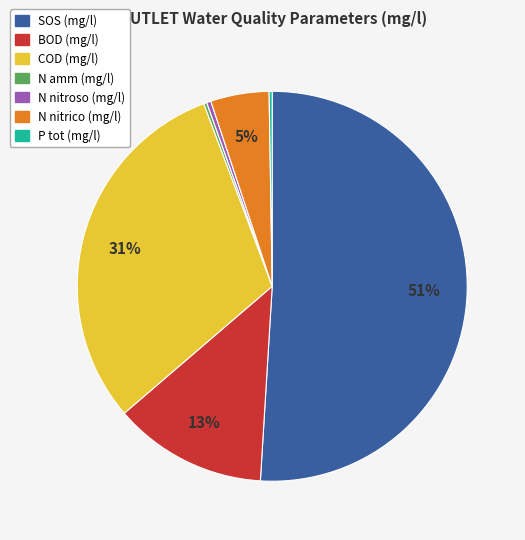

To the nearest percent, what percentage of the pie is N nitrico (mg/l)?

5%